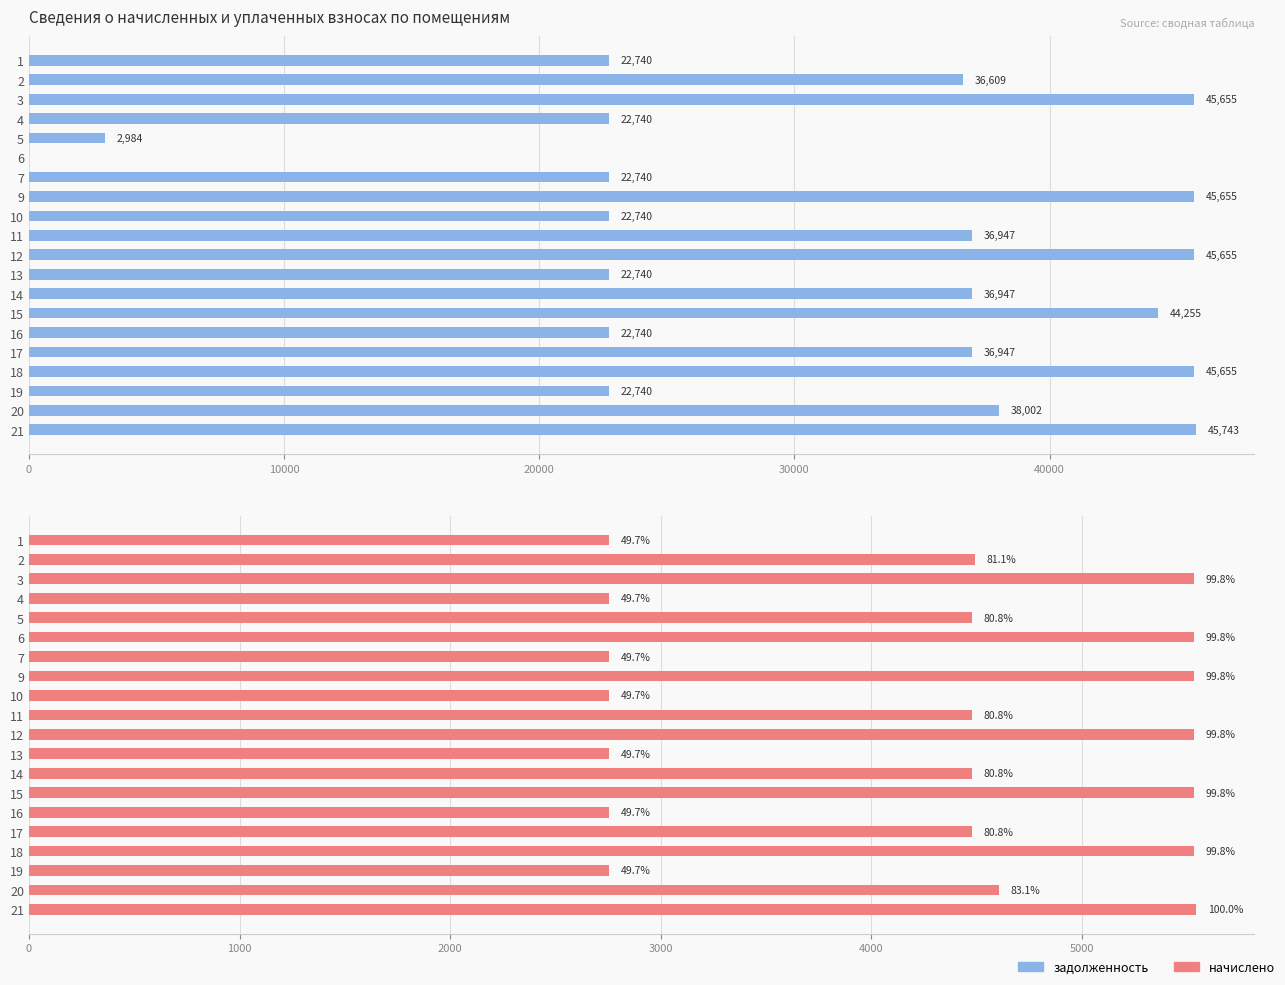

What is the difference between the maximum and second lowest values in the начислено series?

2786.6